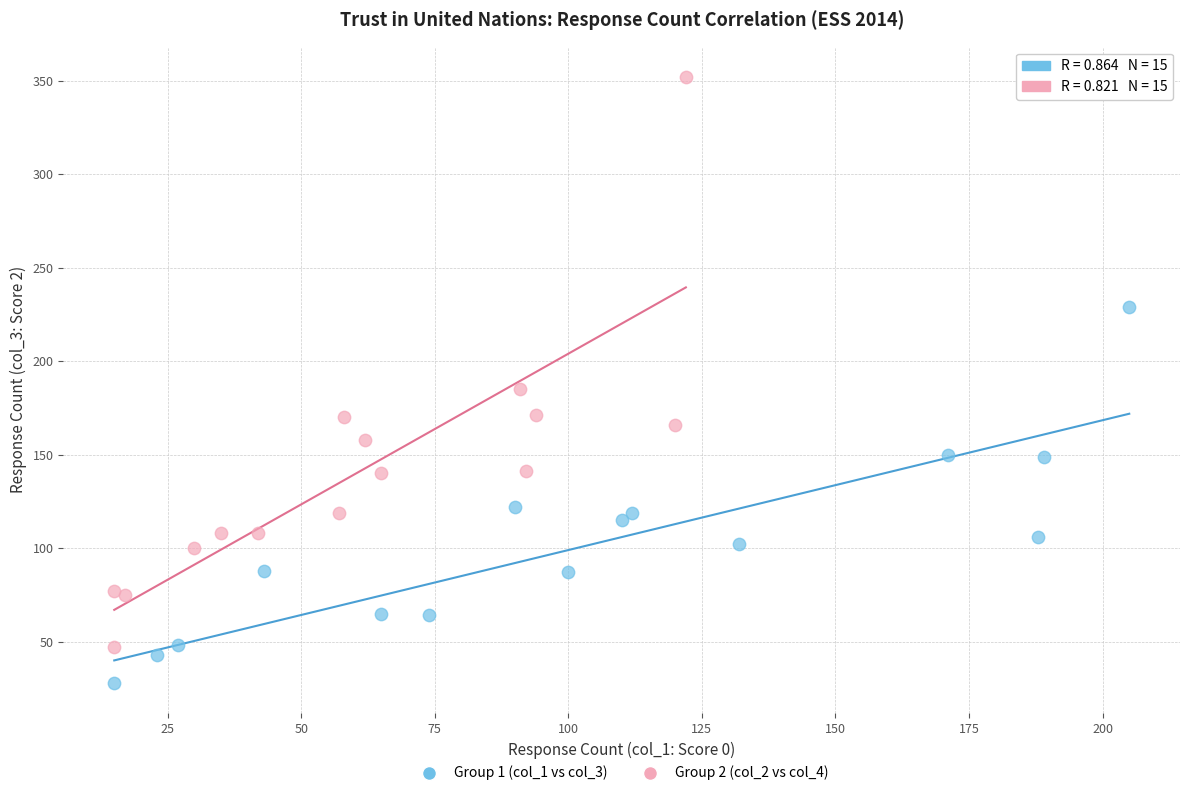

Which series has the largest Y range (max minus min)?

Group 2 (col_2 vs col_4)